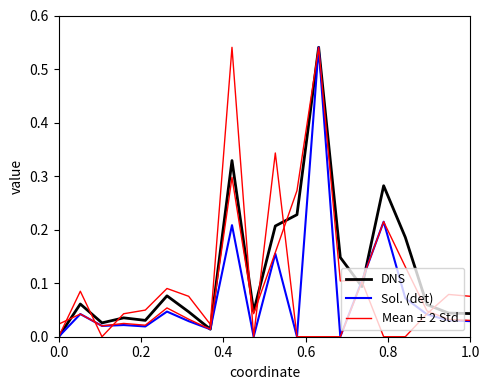

What is the highest value of the DNS series?

0.5